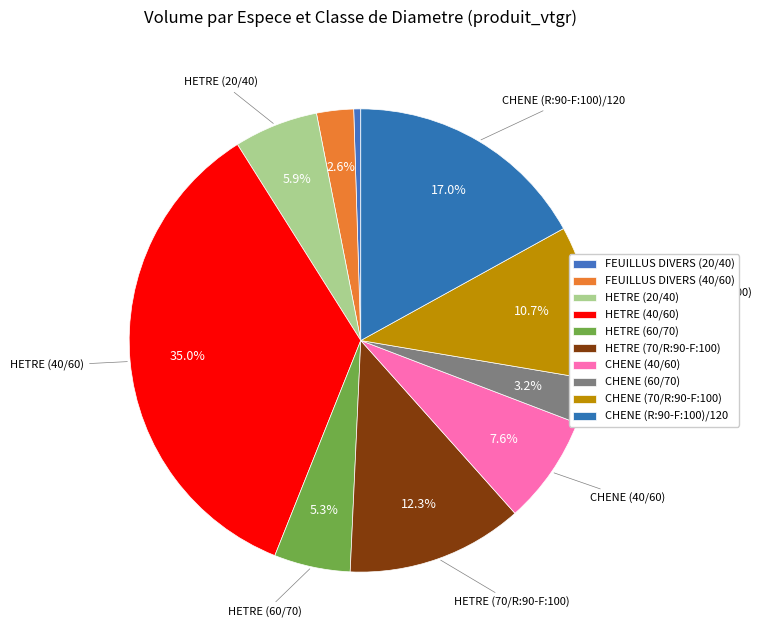

Count the number of slices in the pie.

10